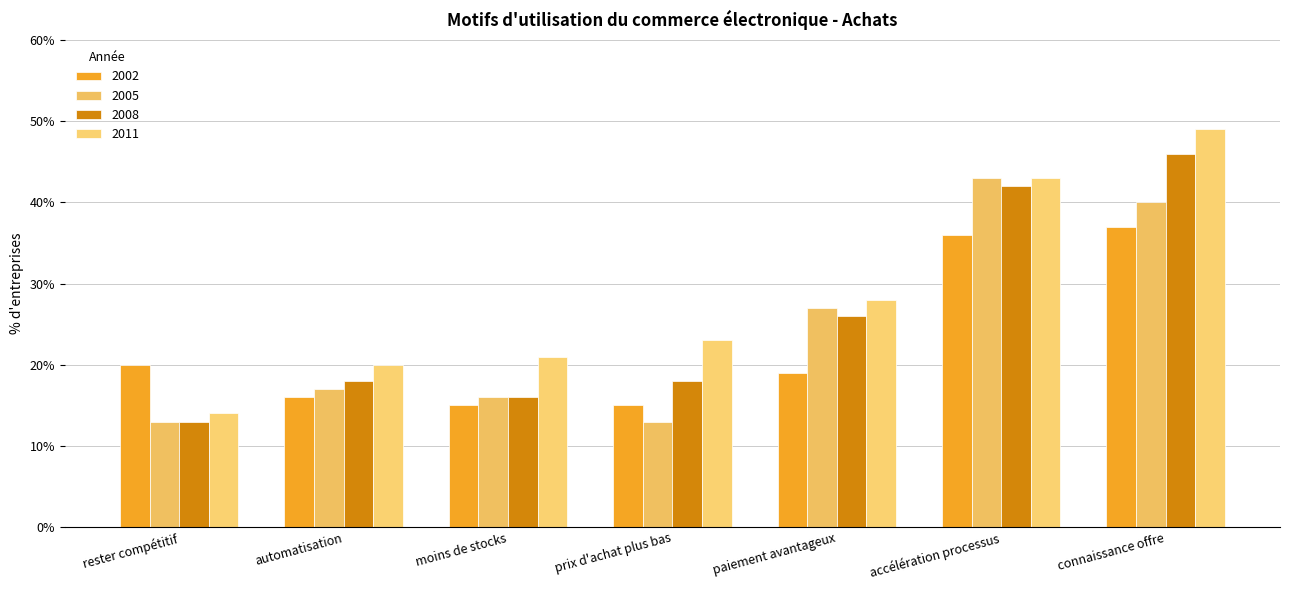

What is the sum of the 2011 values at connaissance offre and moins de stocks?

70